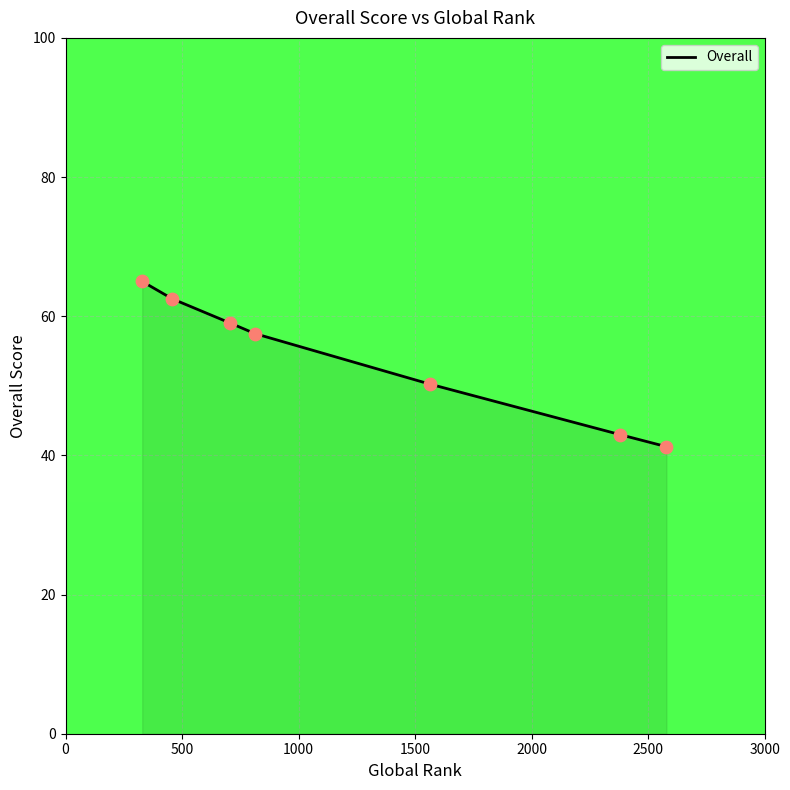

True or false: there are more than 2 points higher than both neighbors.

False